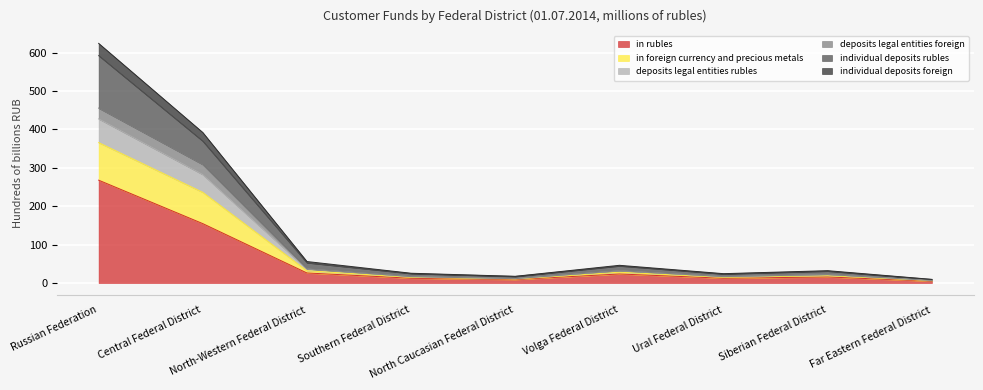

True or false: individual deposits rubles has more than 2 points higher than both neighbors.

False